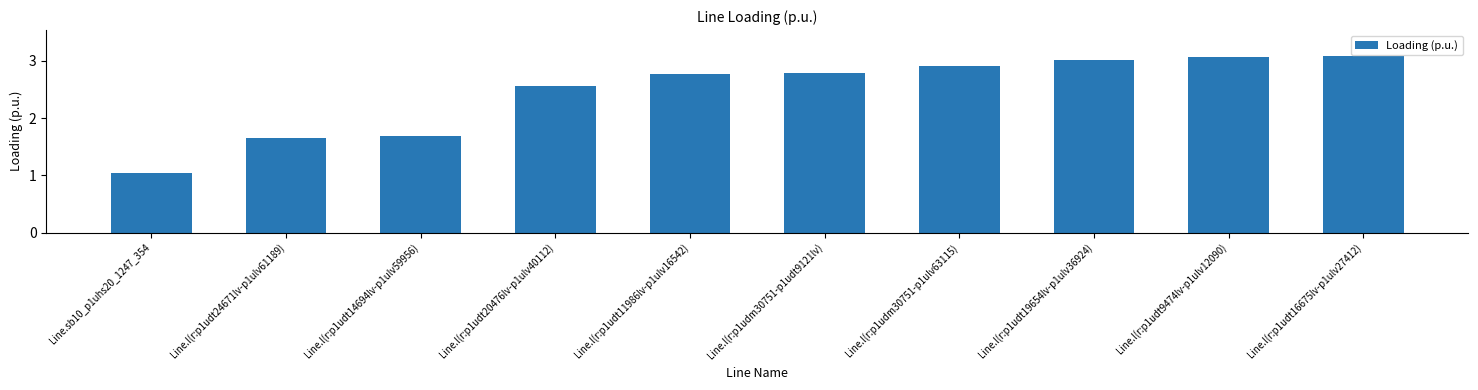

True or false: the data shows 3.1 at Line.l(r:p1udt9474lv-p1ulv12090).

True